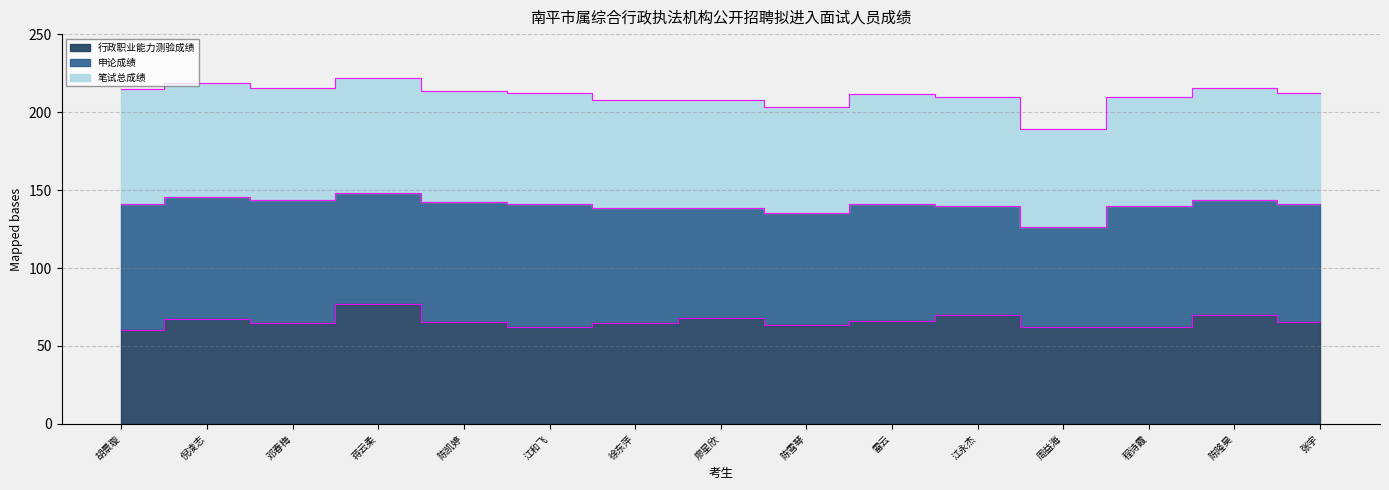

How many interior local valleys does the 笔试总成绩 series have?

3